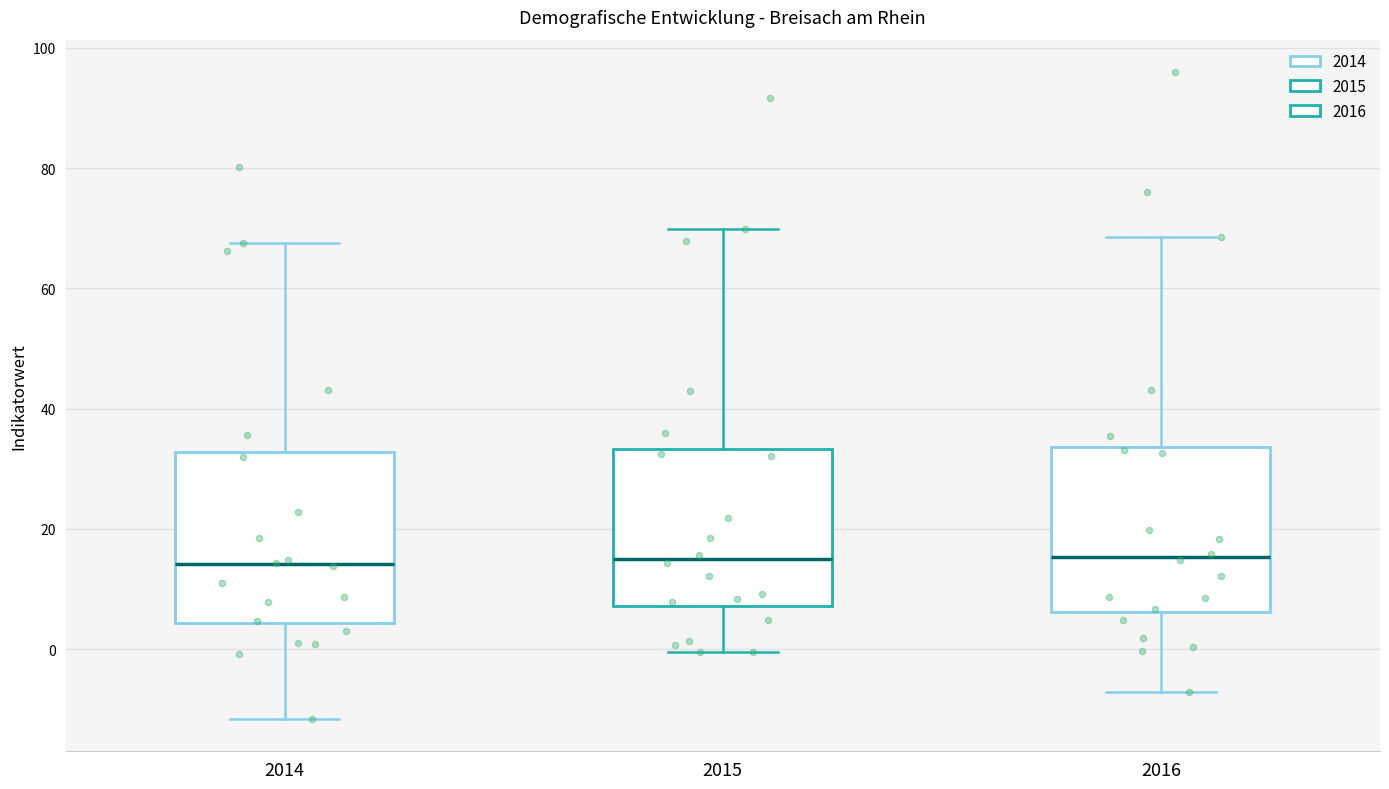

Reading left to right, read every box against the y-axis: the position of its median line, the range the box covers, and the ends of its whiskers. The values are not printed on the chart, so give them approximately, as read against the axis.

2014: median 14, box 4 to 32, whiskers -12 to 68
2015: median 14, box 8 to 34, whiskers 0 to 70
2016: median 16, box 6 to 34, whiskers -8 to 68